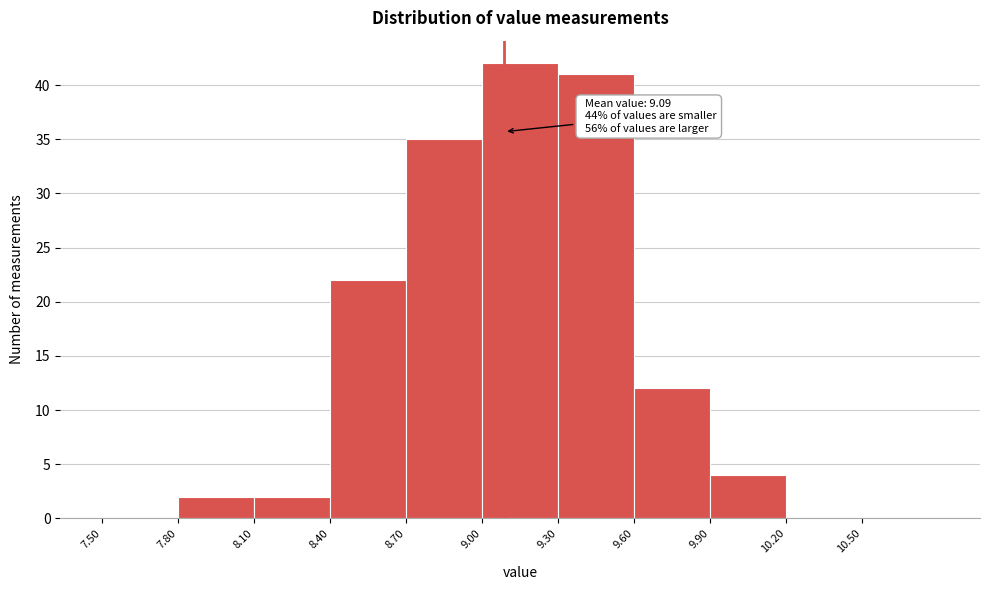

Over which range of the x-axis is the bar tallest?

9.0 to 9.3